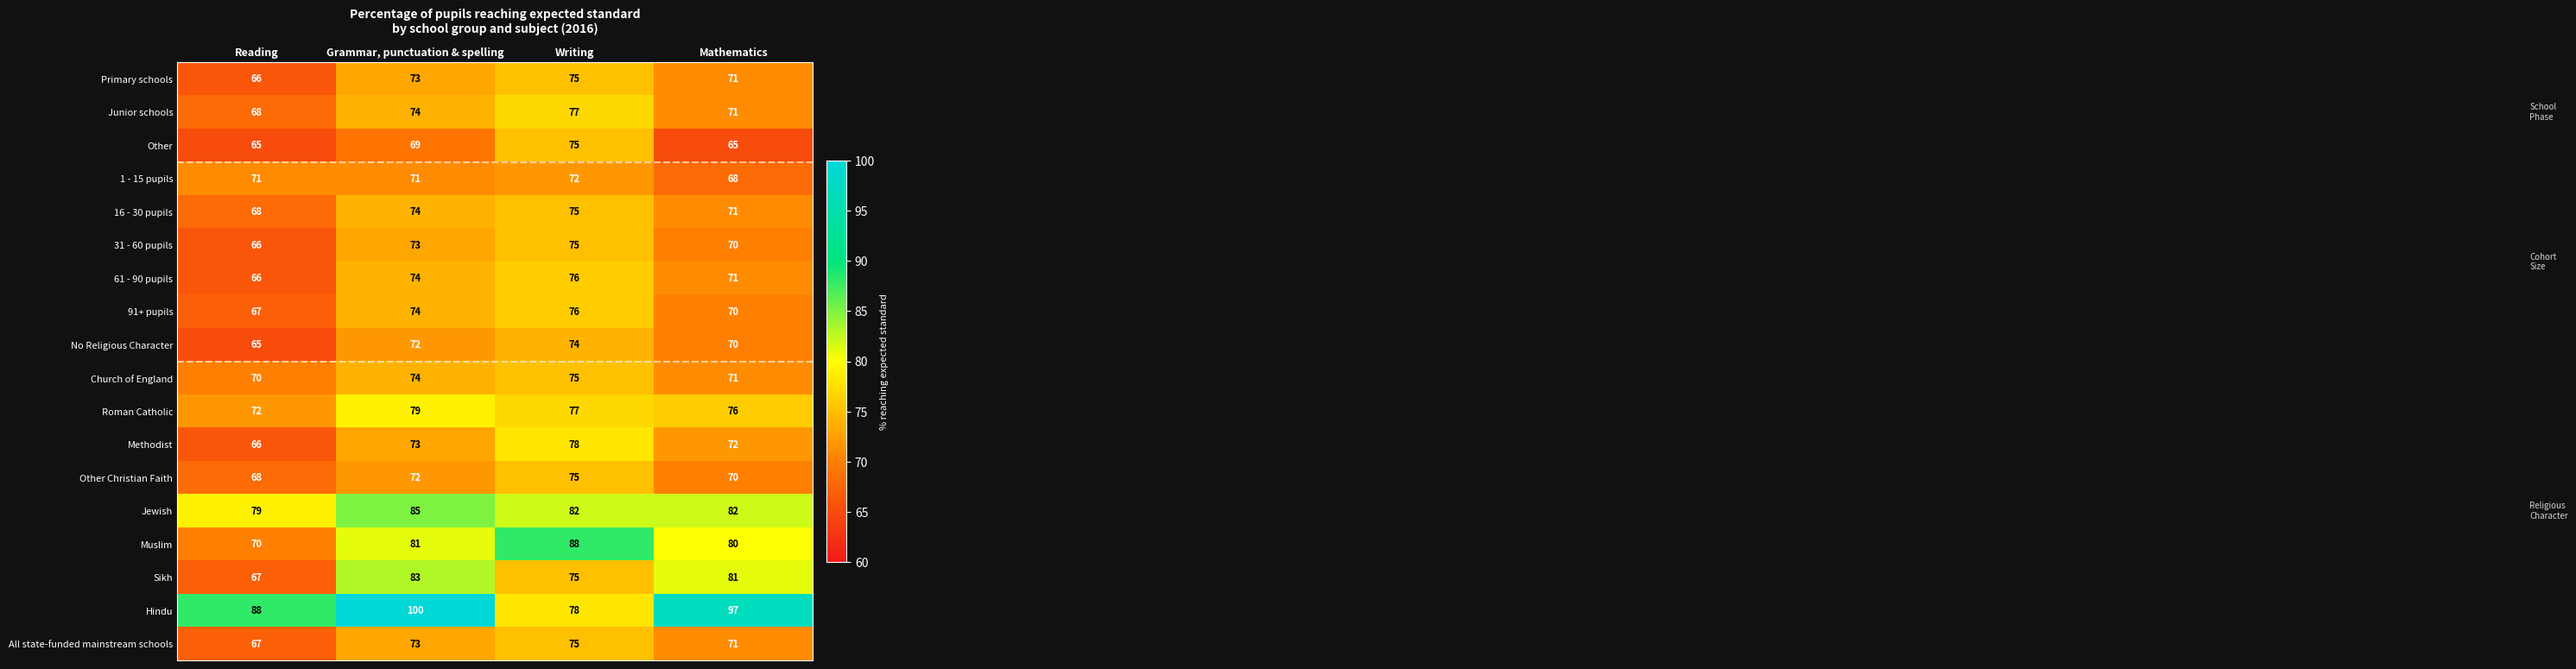

What is the total value across all series at Grammar, punctuation & spelling?

1374